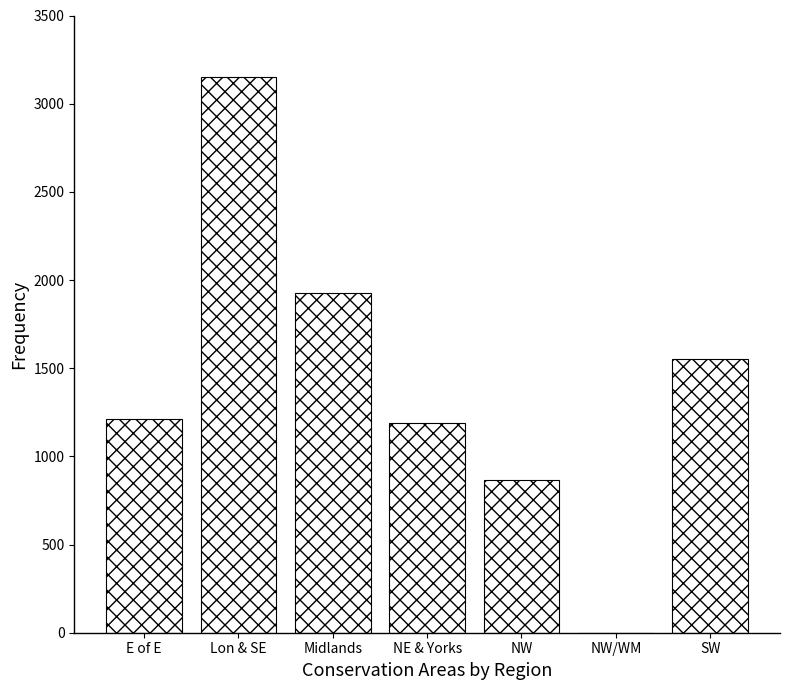

Reading left to right, list all the values displayed in this chart.

E of E=1214	Lon & SE=3151	Midlands=1929	NE & Yorks=1189	NW=867	NW/WM=1	SW=1552